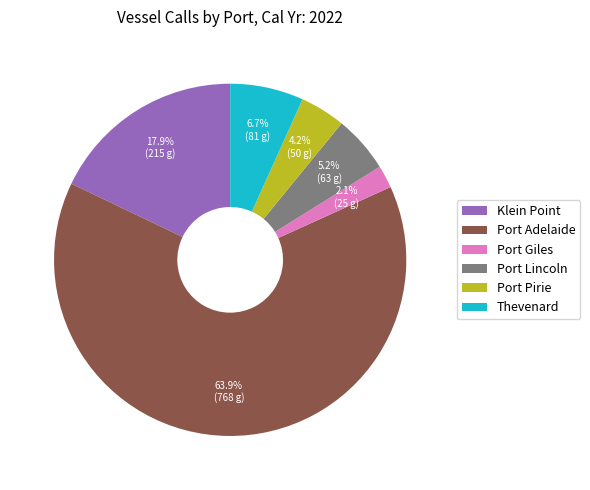

To the nearest percent, what portion does Port Lincoln represent?

5%